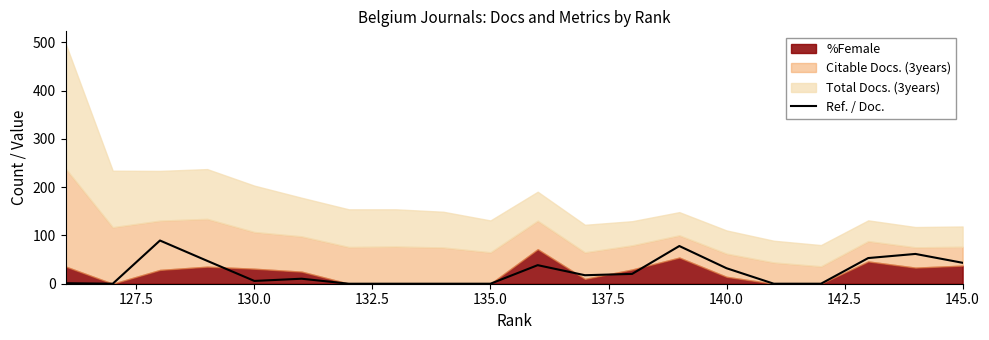

How many interior local peaks (higher than both neighbors) does the data have?

5